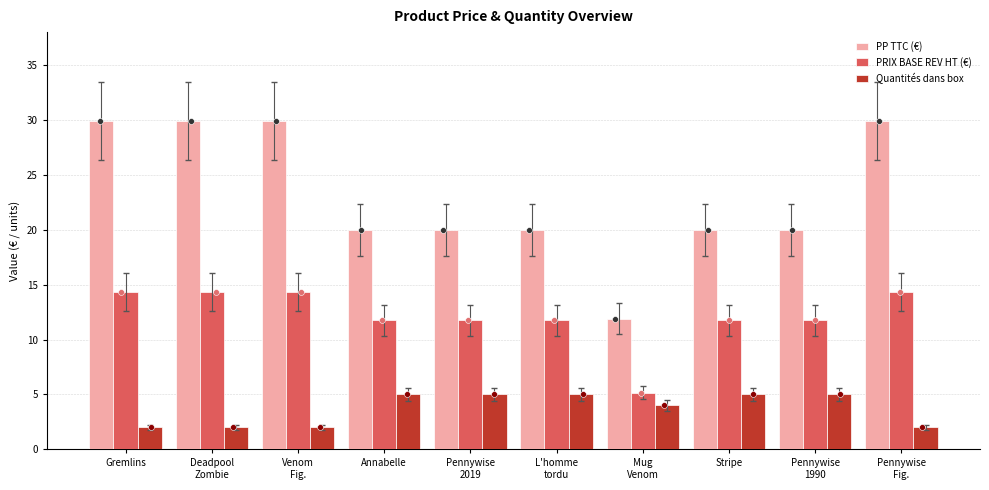

Is the value of PRIX BASE REV HT (€) at Stripe greater than the value of PP TTC (€) at Mug
Venom?

No